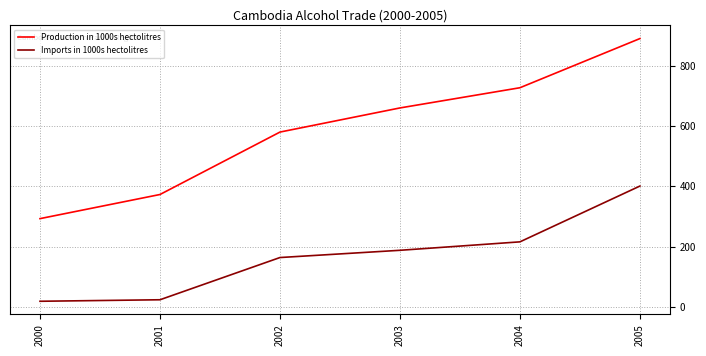

Reading left to right, transcribe all the data shown in this chart.

Production in 1000s hectolitres: 2000=293	2001=373	2002=580	2003=660	2004=727	2005=890
Imports in 1000s hectolitres: 2000=19	2001=24	2002=164	2003=188	2004=216	2005=401